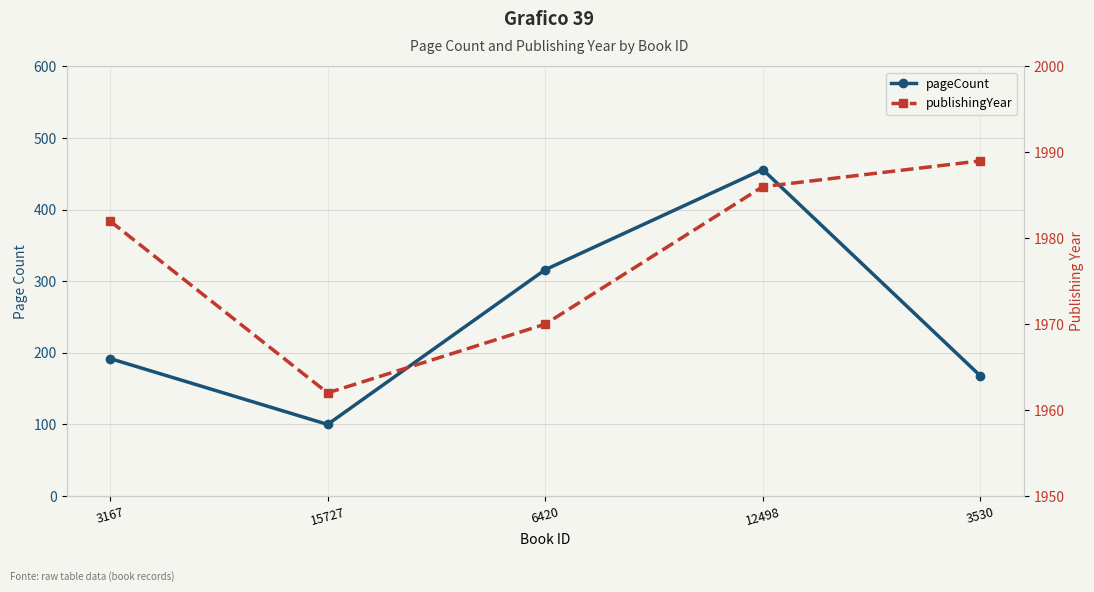

What is the difference between the maximum and minimum values in the publishingYear series?

27